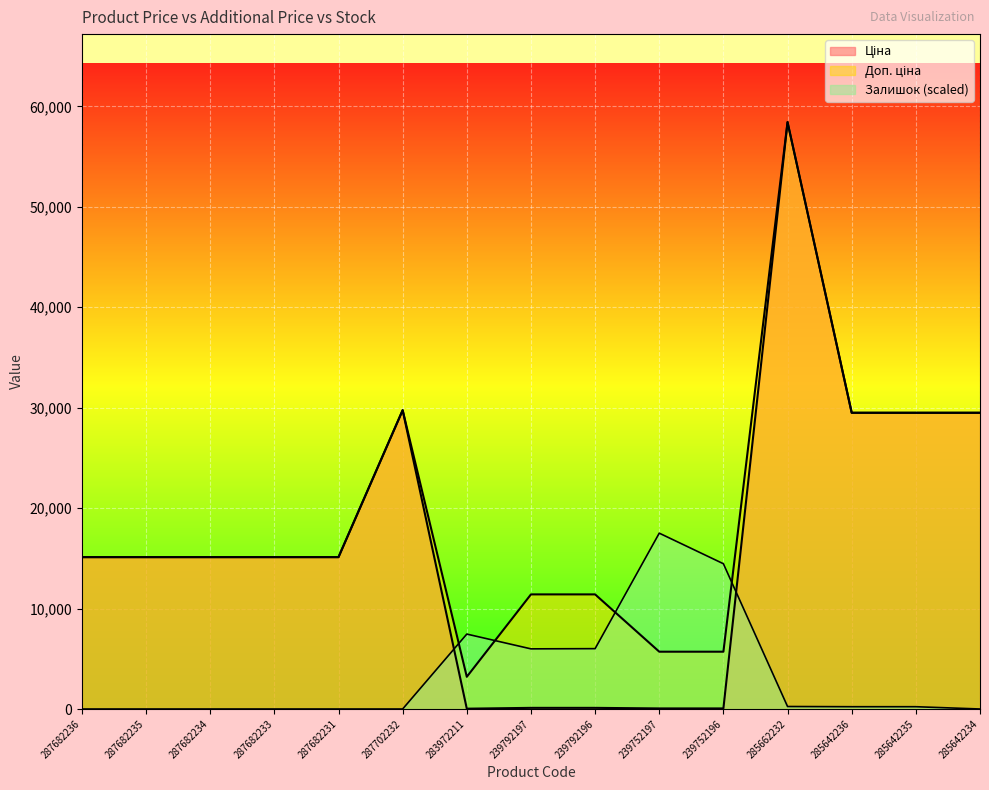

At which category does Ціна reach its first local valley?

283972211